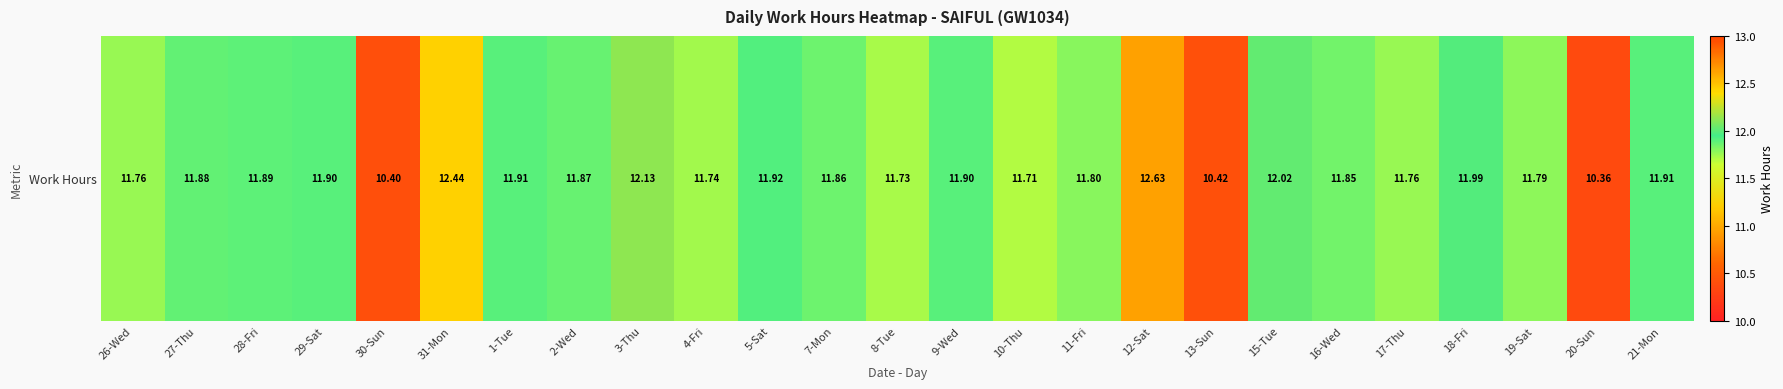

Count the number of data series in this chart.

1